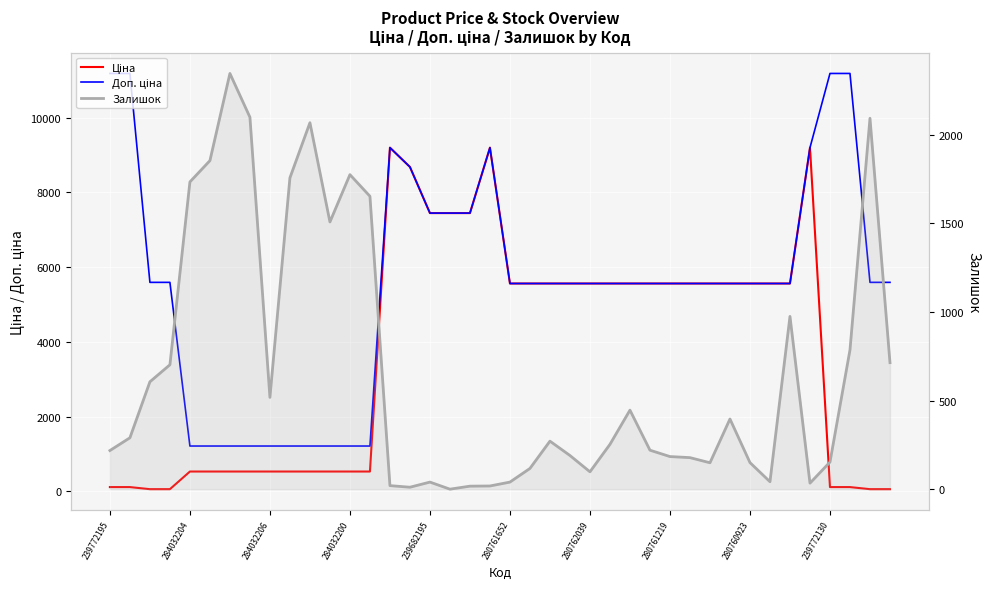

How many values in the Залишок series are below 271?

20